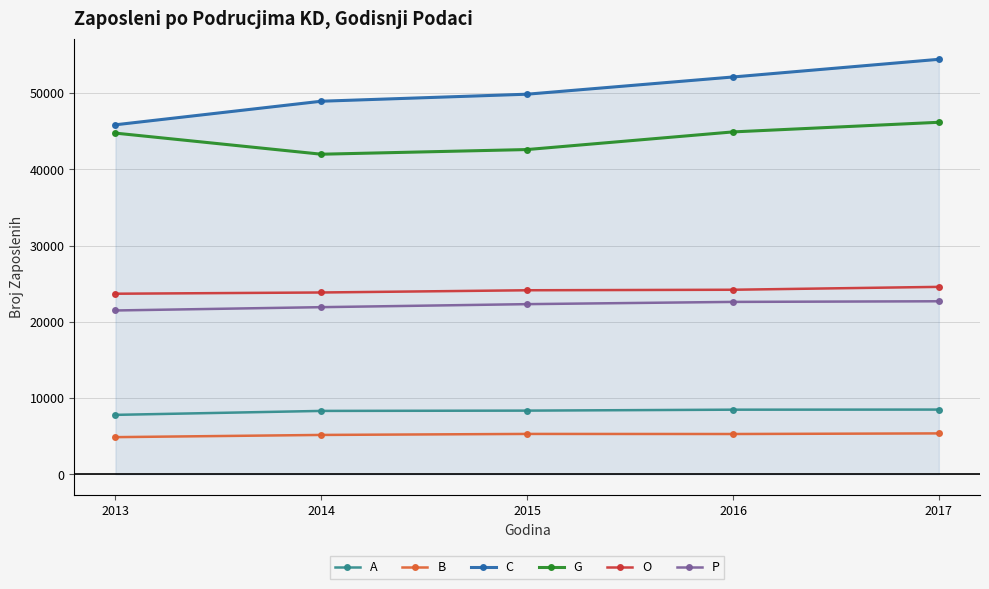

Is it true that P equals 22314 at 2015?

True